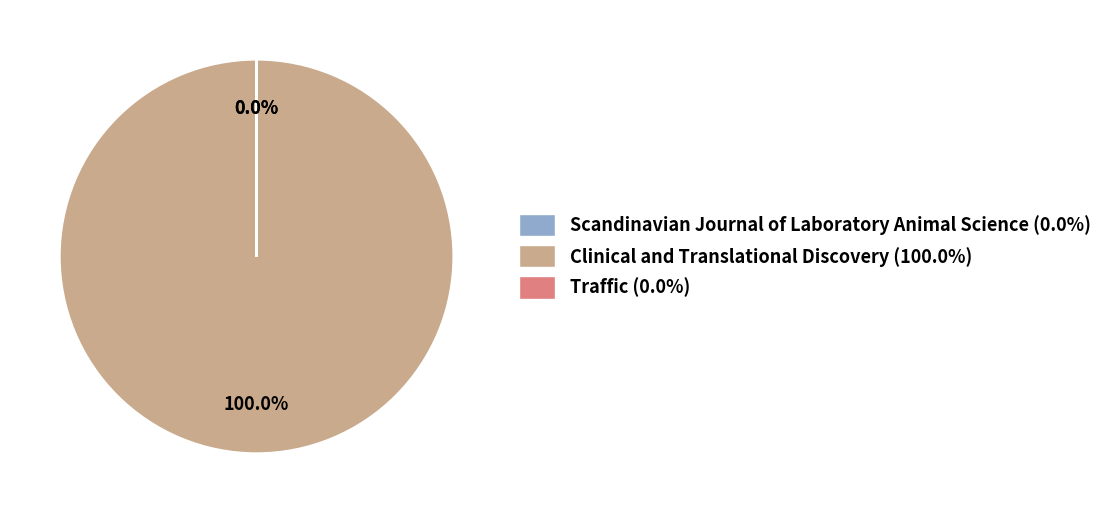

Between Clinical and Translational Discovery and Scandinavian Journal of Laboratory Animal Science, which is larger?

Clinical and Translational Discovery